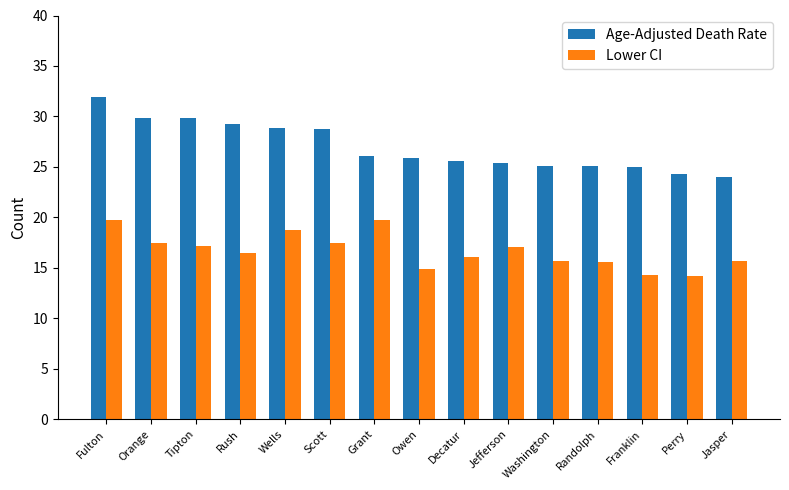

What is the lowest value of the Age-Adjusted Death Rate series?

24.0